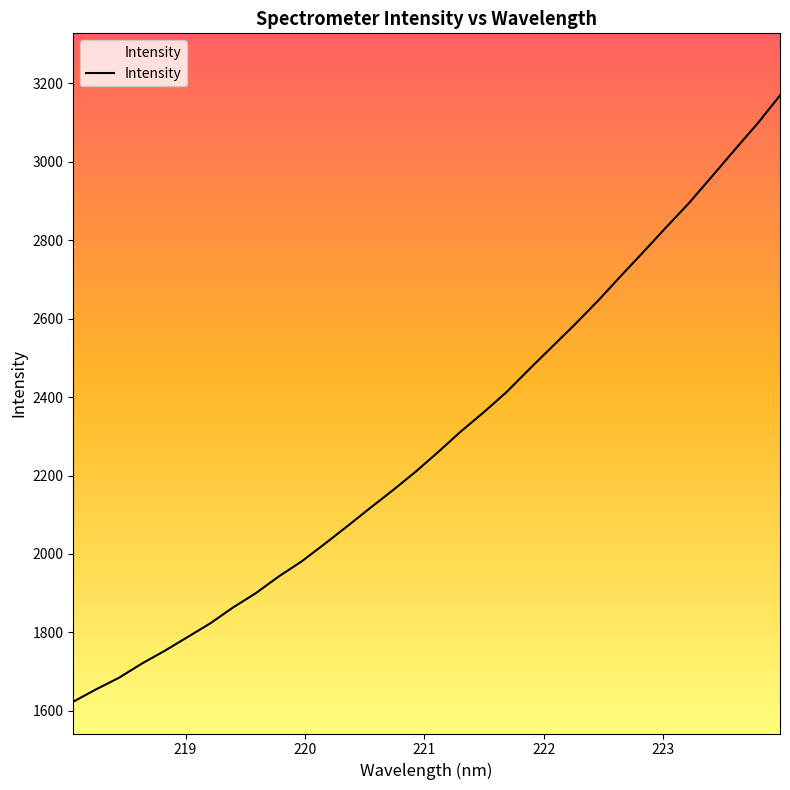

What is the difference between the maximum and minimum values?

1546.1